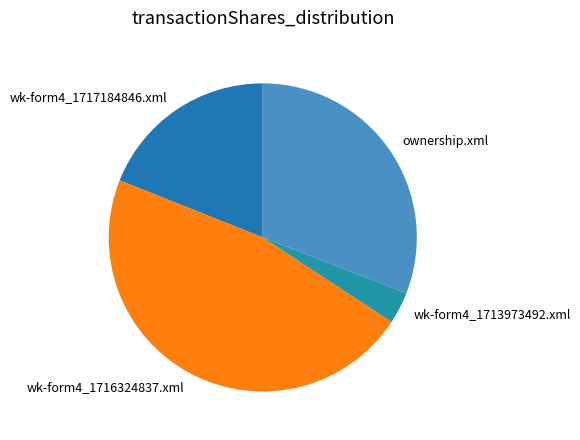

How many segments does this pie chart have?

4